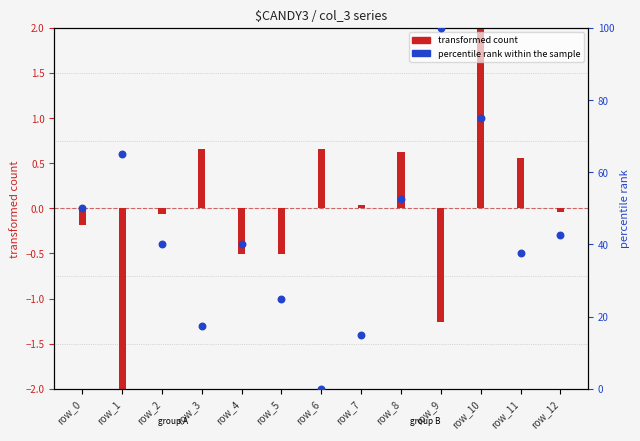

Approximately how many times larger is the value at row_10 compared to row_3?

4.3